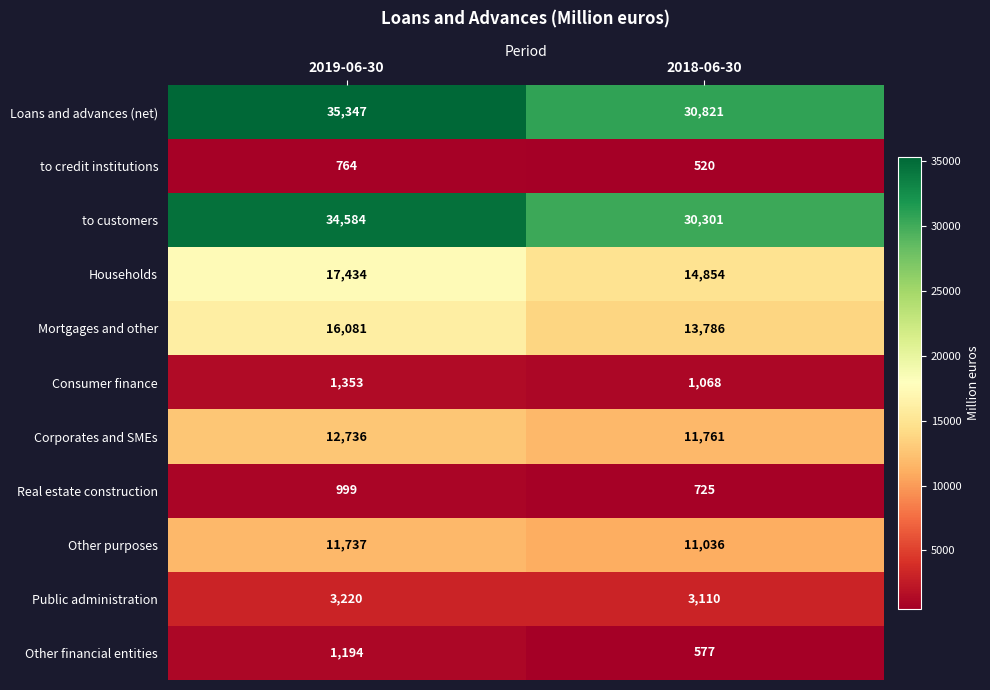

Read the Consumer finance value at 2018-06-30.

1068